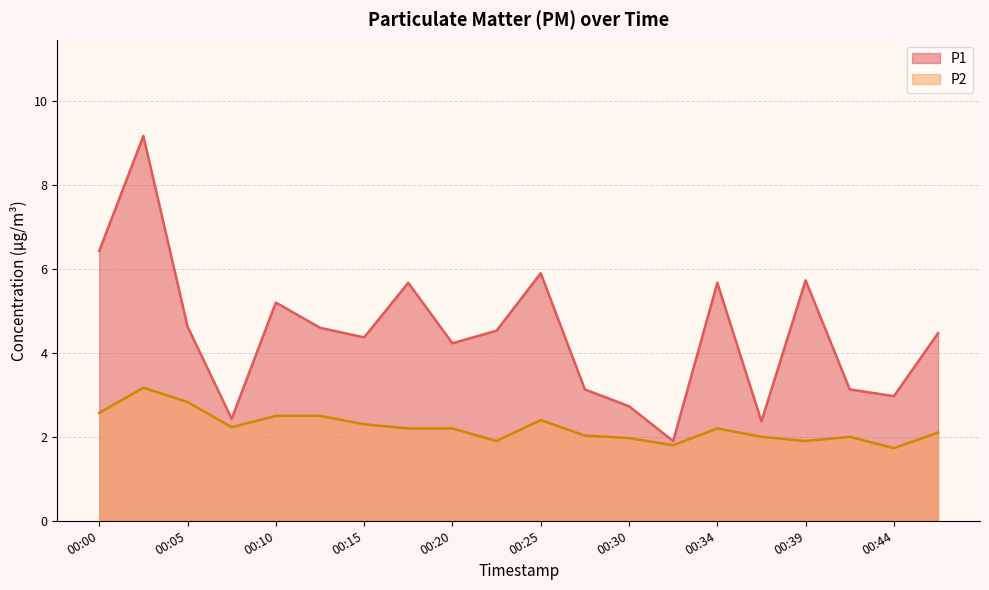

How many values in the P1 series are below 4?

7